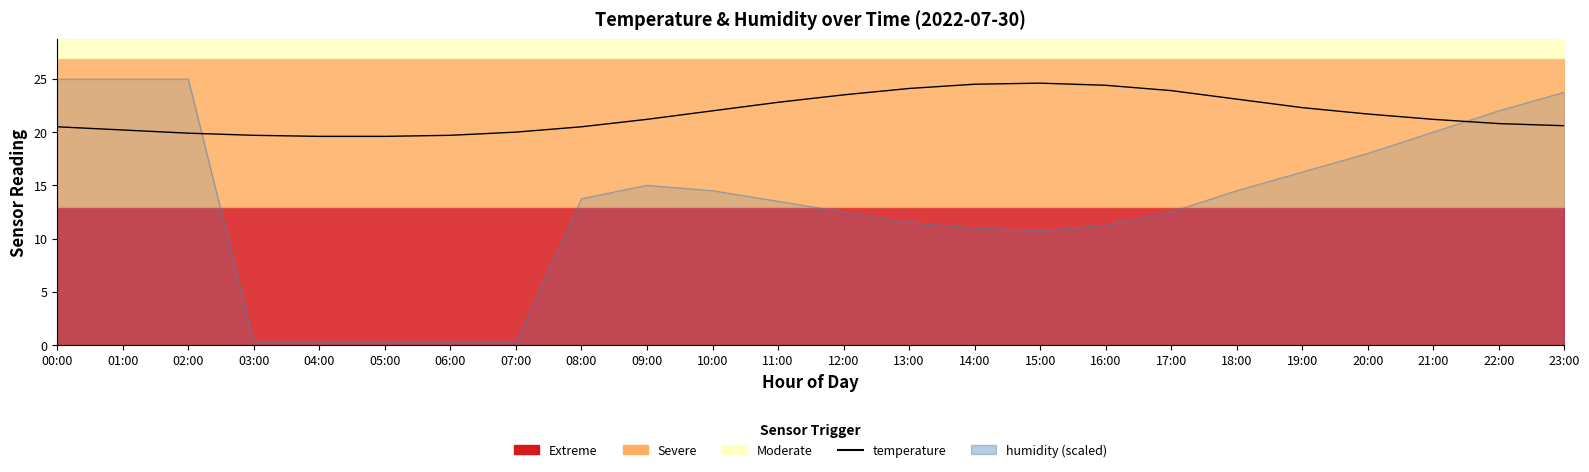

What is the average value?

21.7